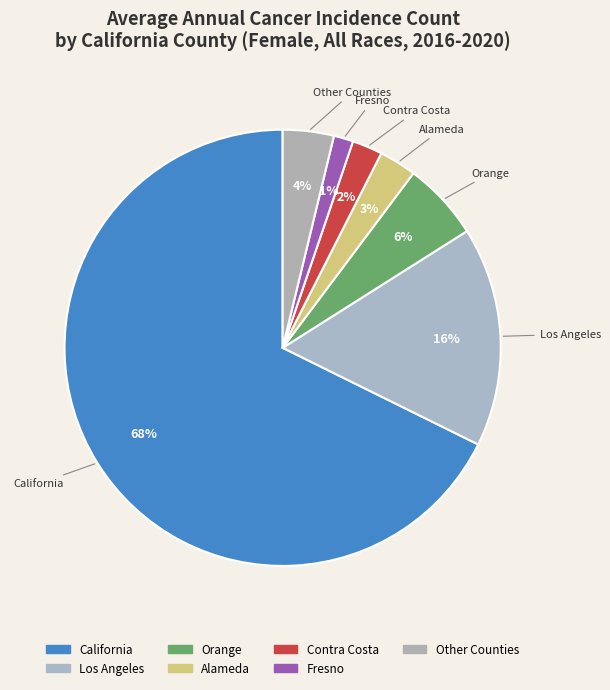

Combined, do Los Angeles and California account for over 50%?

Yes